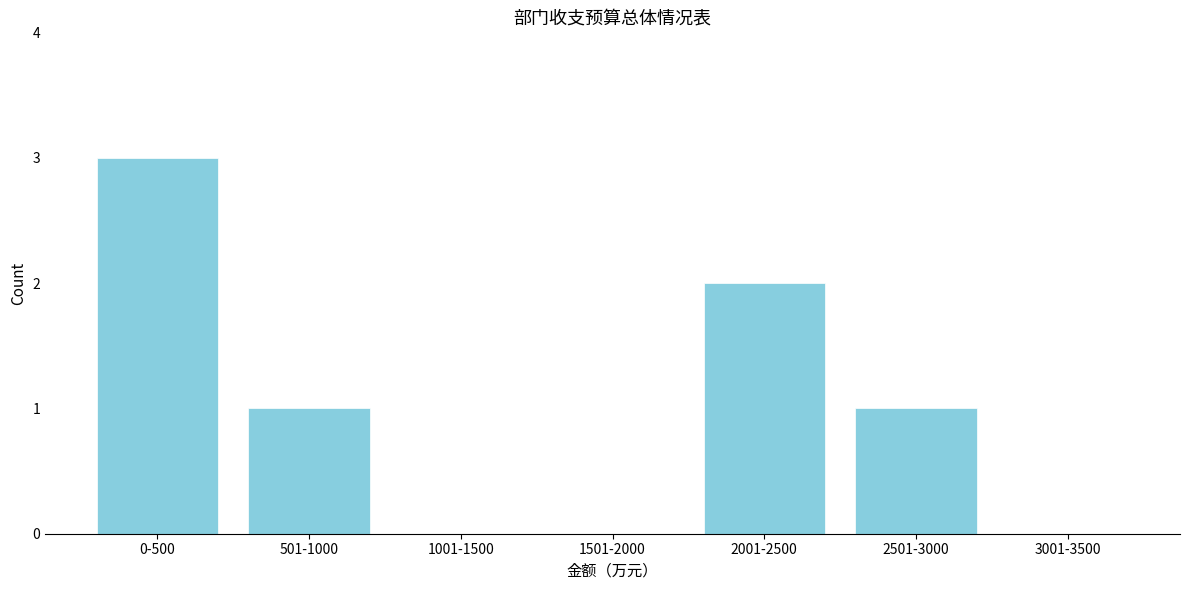

Reading right to left, what are all the values shown in this chart?

3001-3500=0	2501-3000=1	2001-2500=2	1501-2000=0	1001-1500=0	501-1000=1	0-500=3